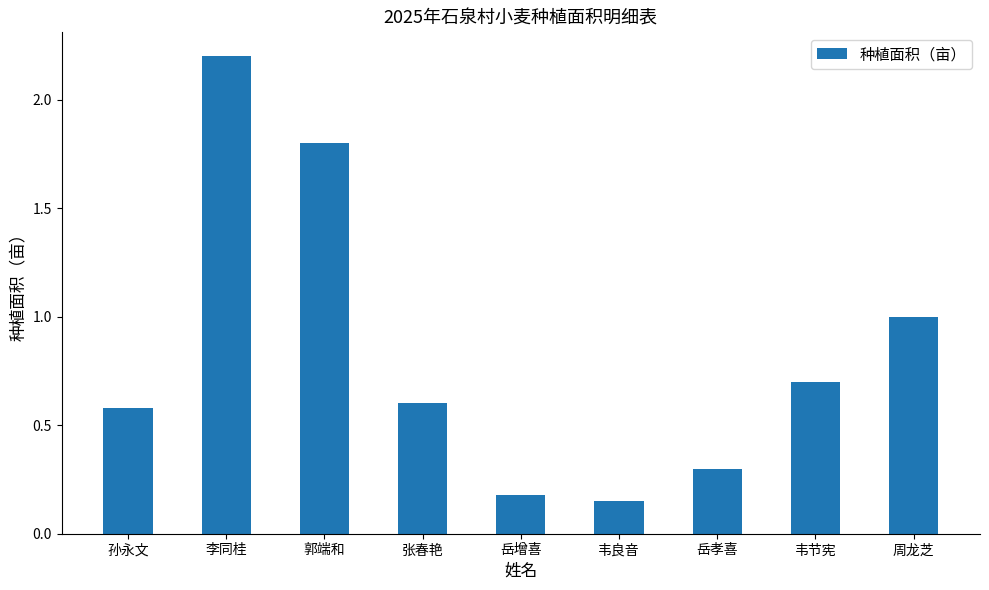

List the labels in order of value, largest first.

李同桂, 郭端和, 周龙芝, 韦节宪, 张春艳, 孙永文, 岳孝喜, 岳增喜, 韦良音